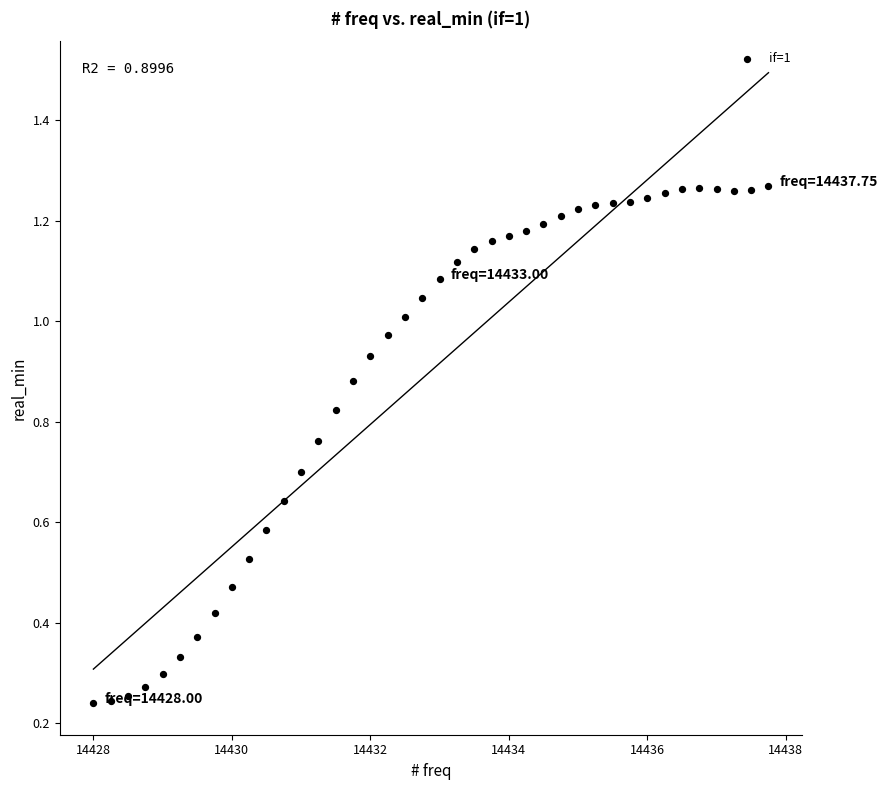

What is the range of X values (max minus min)?

9.8